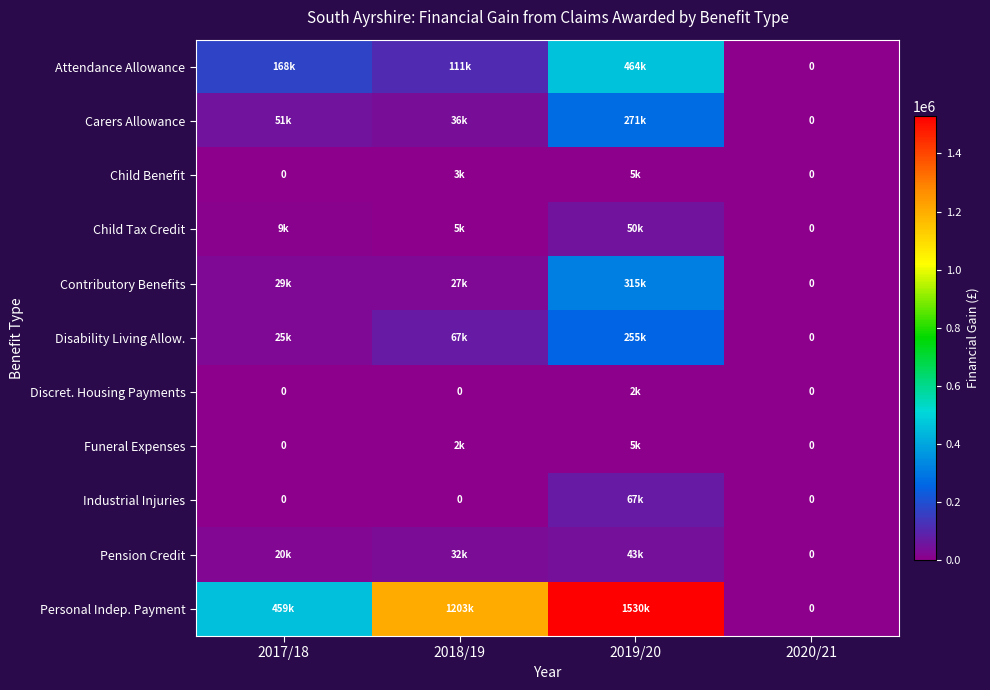

What is the total value across all series at 2018/19?

1487016.2